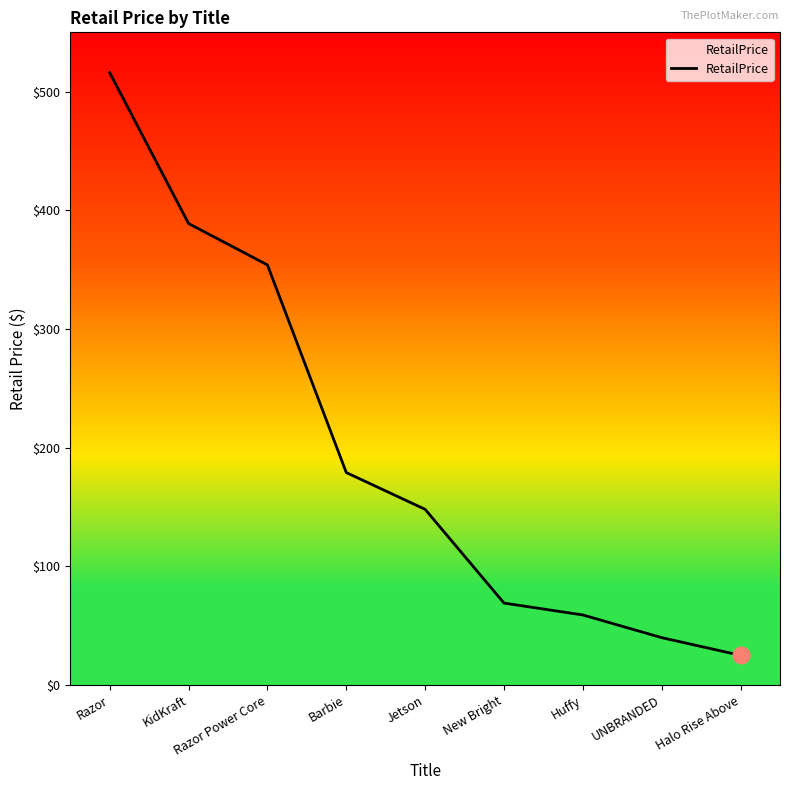

Rank the categories by value from lowest to highest.

Halo Rise Above, UNBRANDED, Huffy, New Bright, Jetson, Barbie, Razor Power Core, KidKraft, Razor